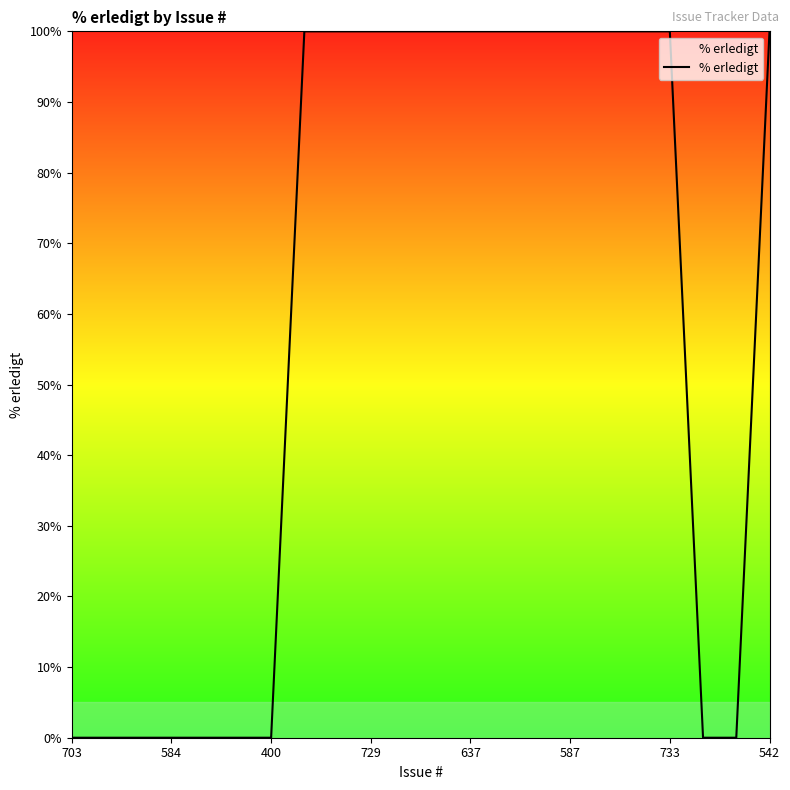

What is the maximum value shown in the chart?

100